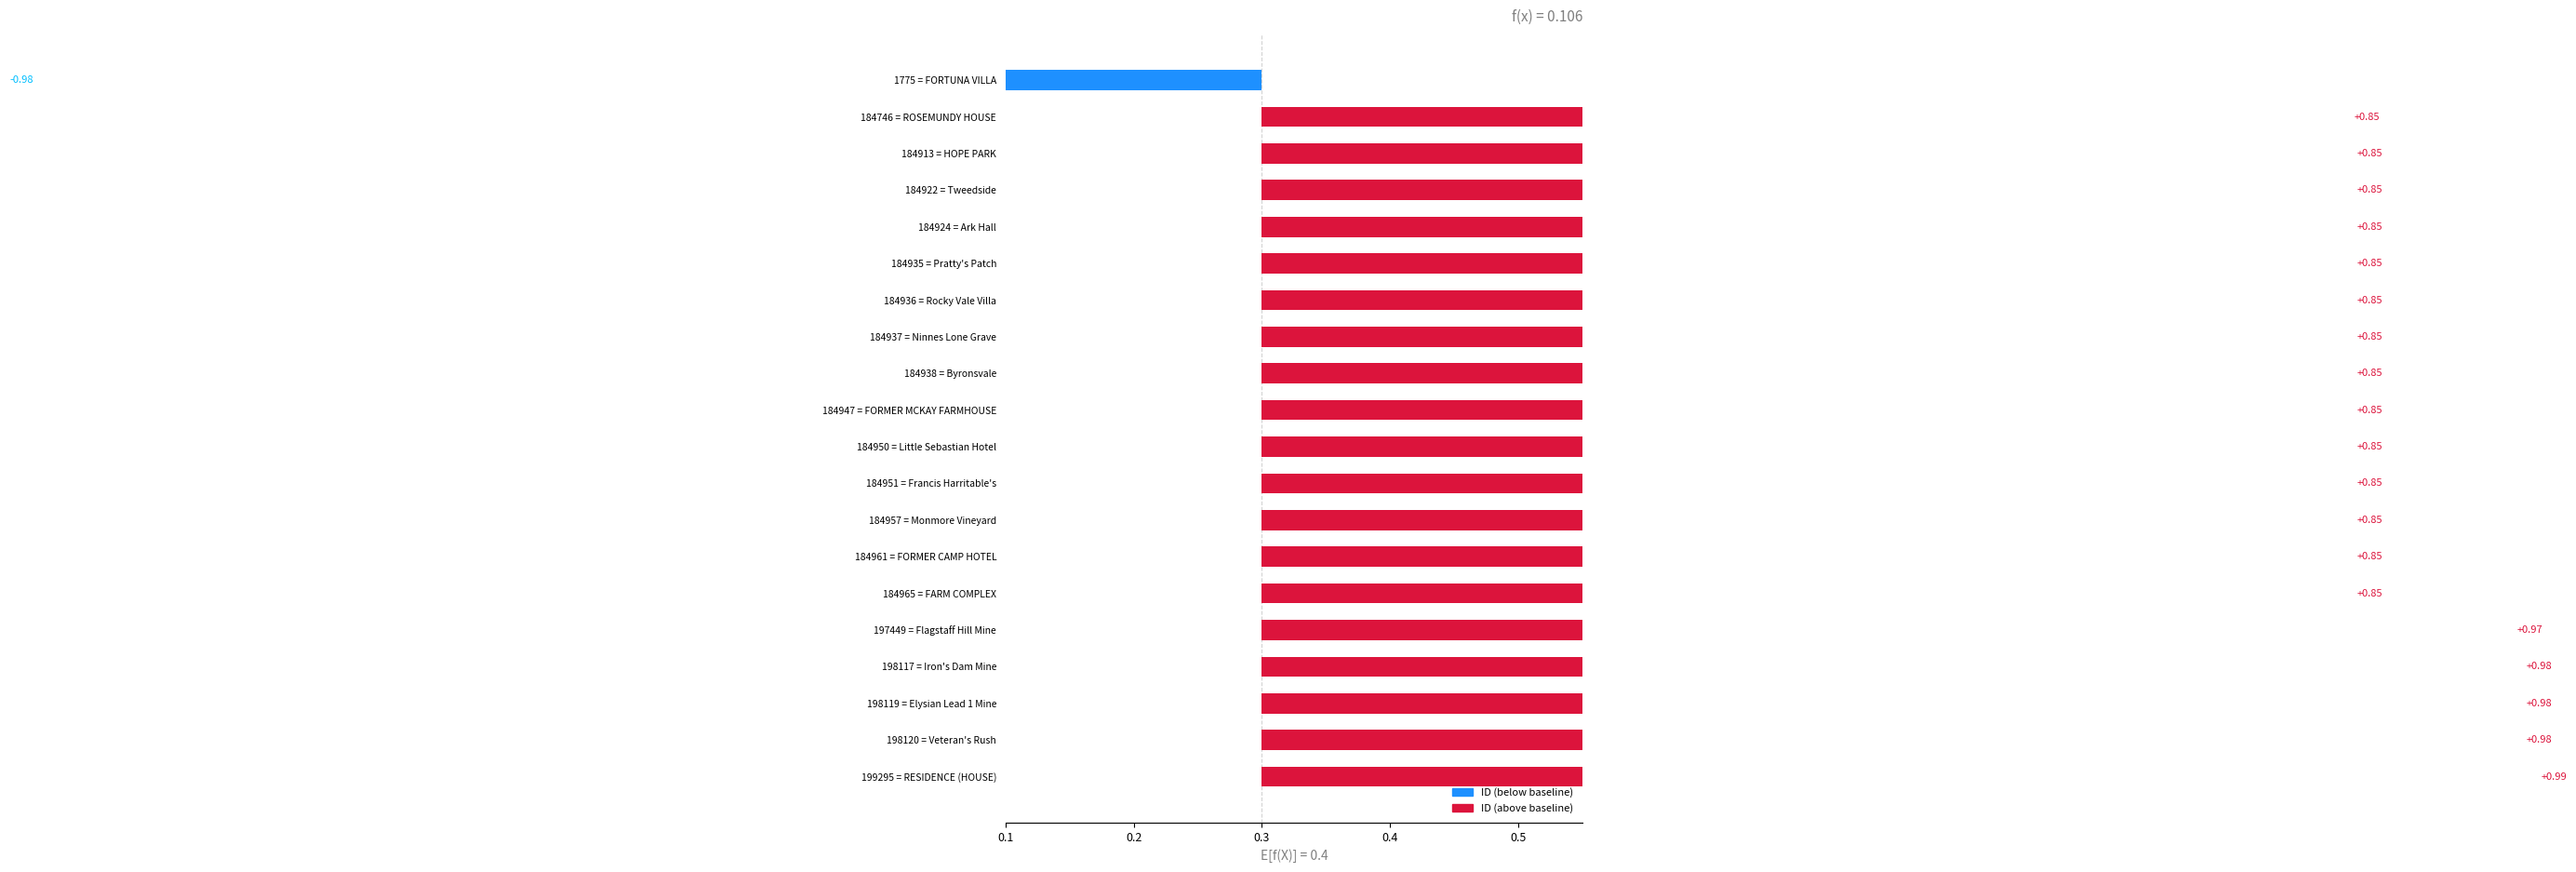

What position from the left is 184937 = Ninnes Lone Grave?

8